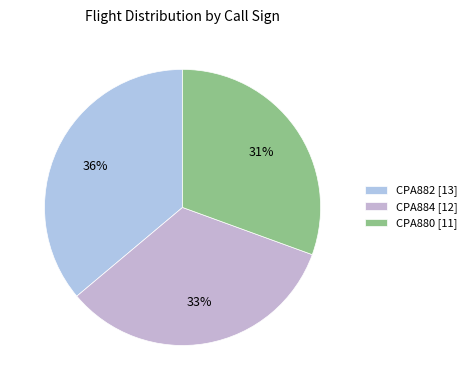

Is CPA884 the majority of the pie?

No